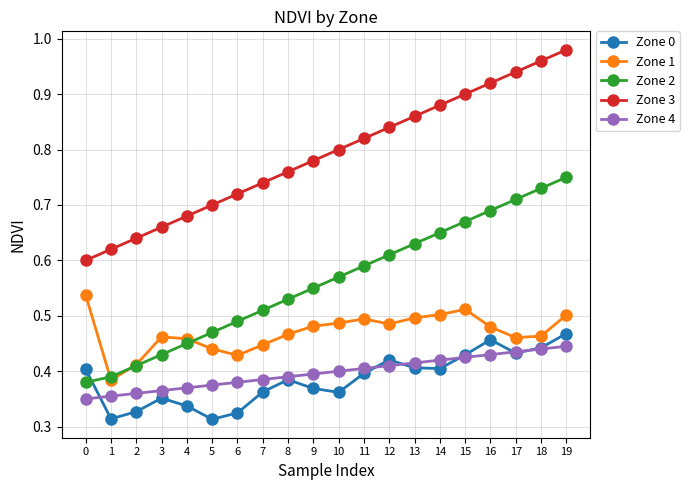

List the series in order of their peak value, highest first.

Zone 3, Zone 2, Zone 1, Zone 0, Zone 4